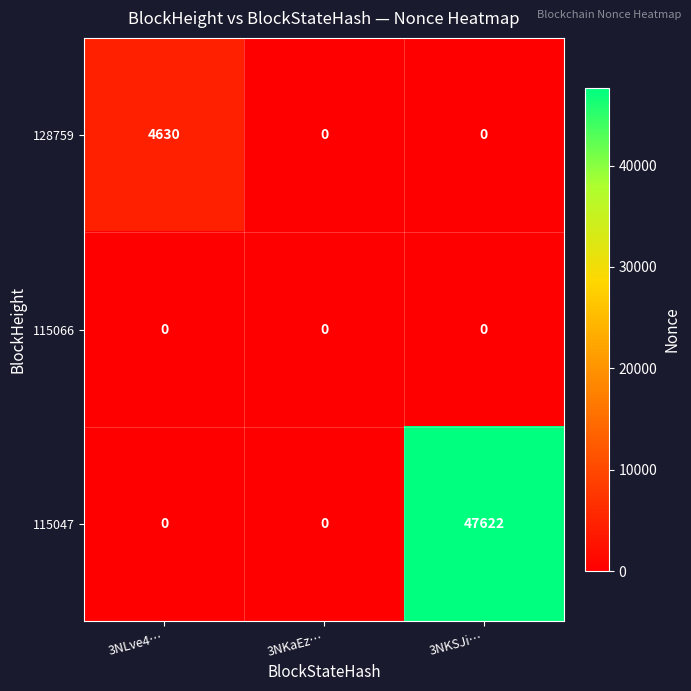

Reading left to right, list all the values displayed in this chart.

128759: 3NLve4…=4630	3NKaEz…=0	3NKSJi…=0
115066: 3NLve4…=0	3NKaEz…=0	3NKSJi…=0
115047: 3NLve4…=0	3NKaEz…=0	3NKSJi…=47622